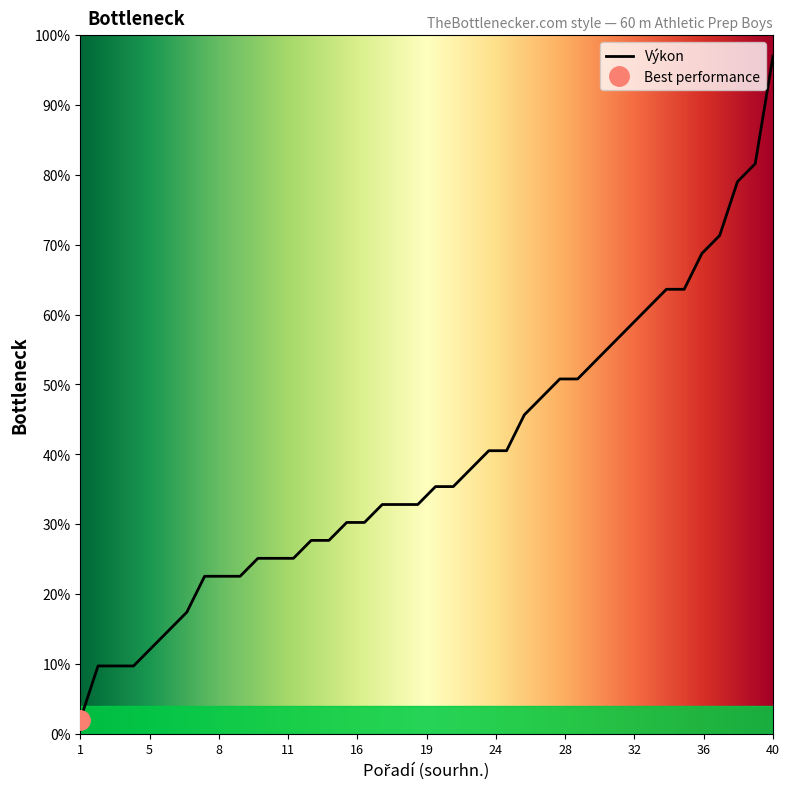

At which label is the value closest to 49?

27